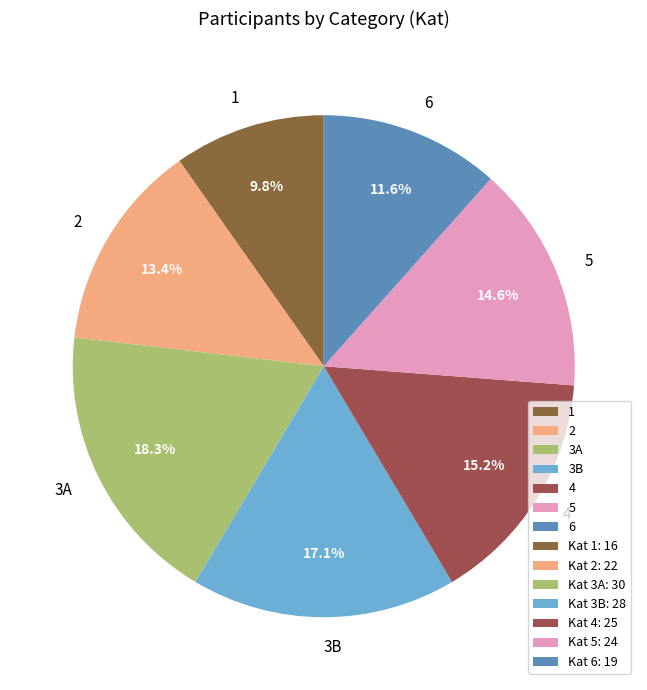

What portion of the pie excludes 6?

88.4%